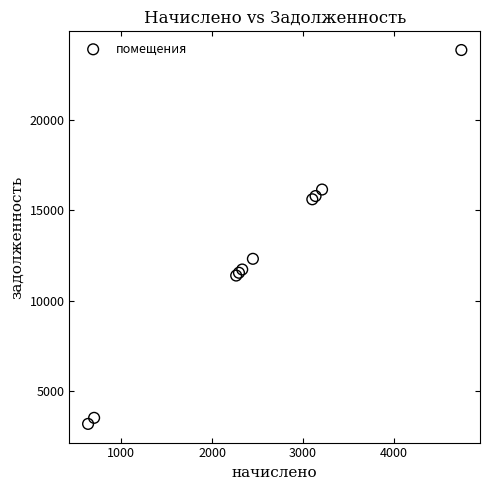

What Y value in the scatter plot is closest to 13533?

12326.4